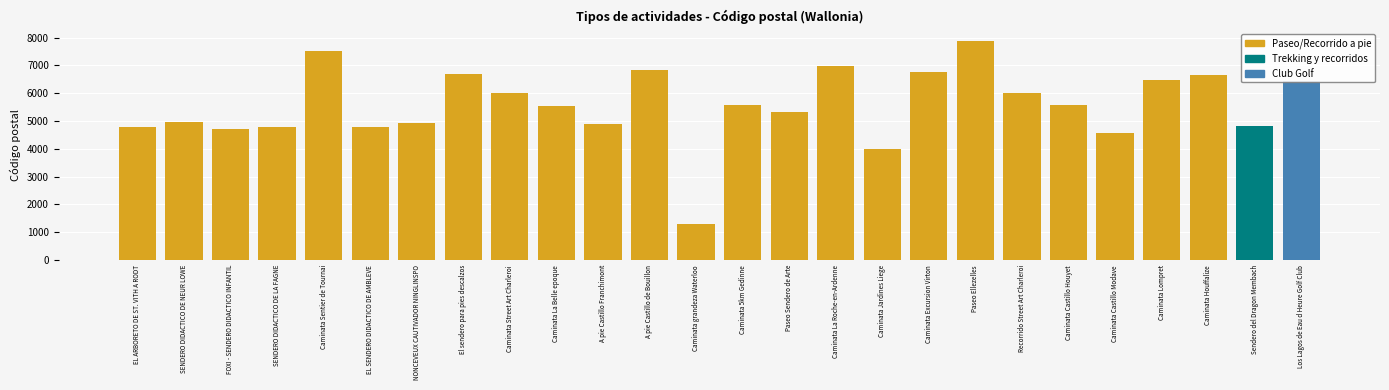

Where does the data first go above 5561?

Caminata Sentier de Tournai